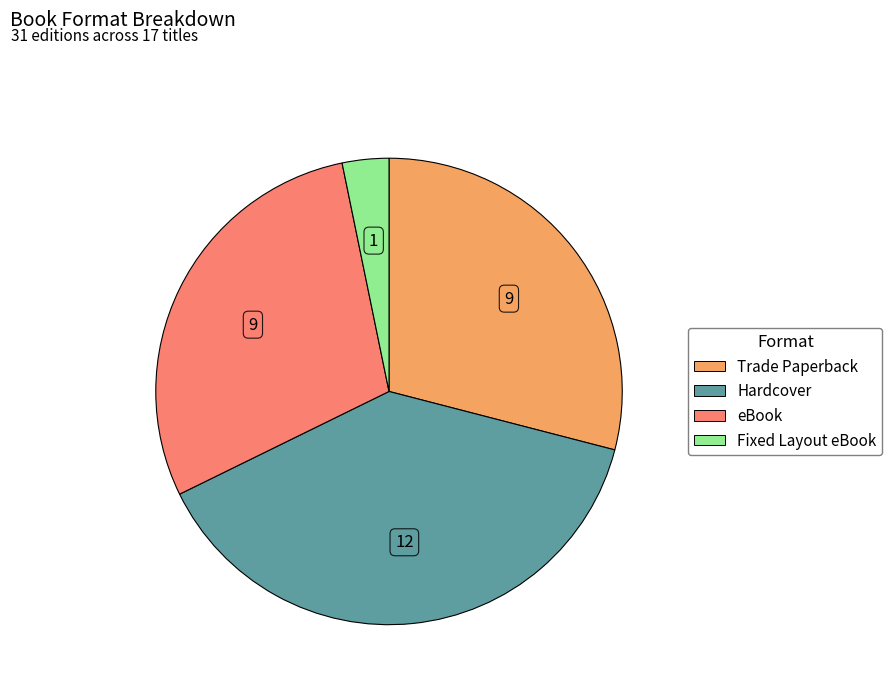

Between Hardcover and Trade Paperback, which is larger?

Hardcover